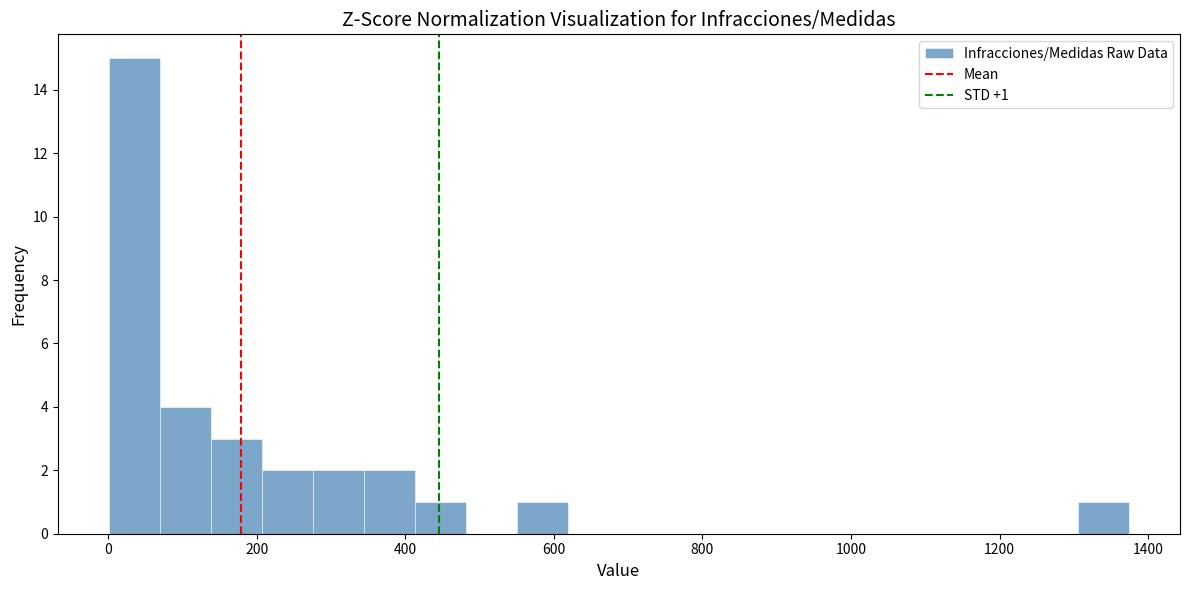

Read against the x-axis, roughly where is the centre of the tallest bar?

40